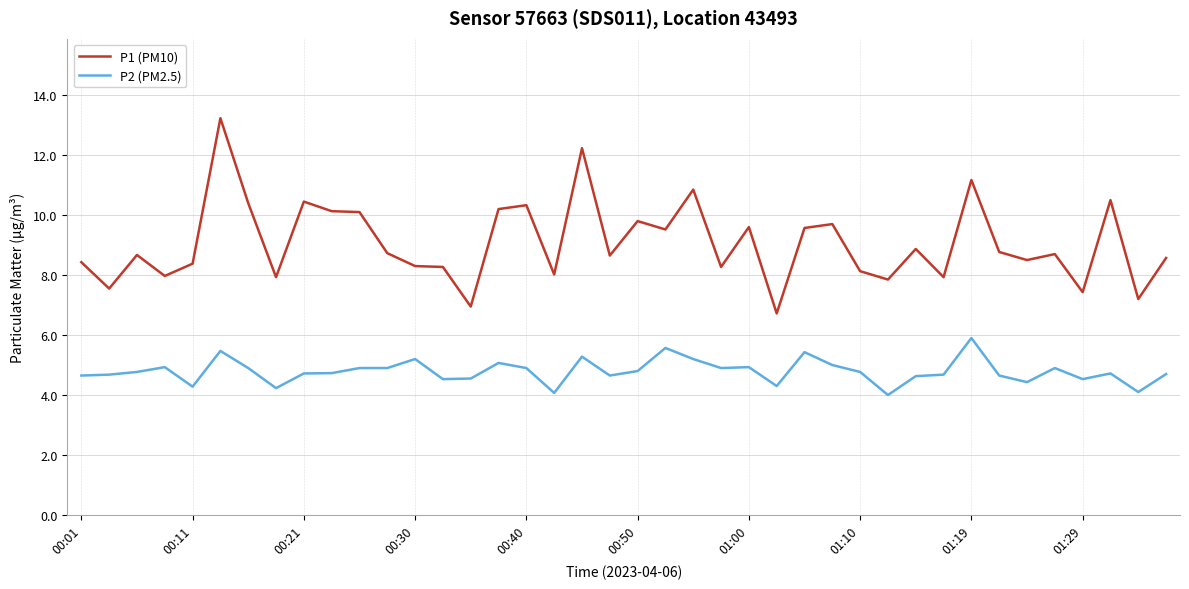

List the series in order of their peak value, highest first.

P1 (PM10), P2 (PM2.5)